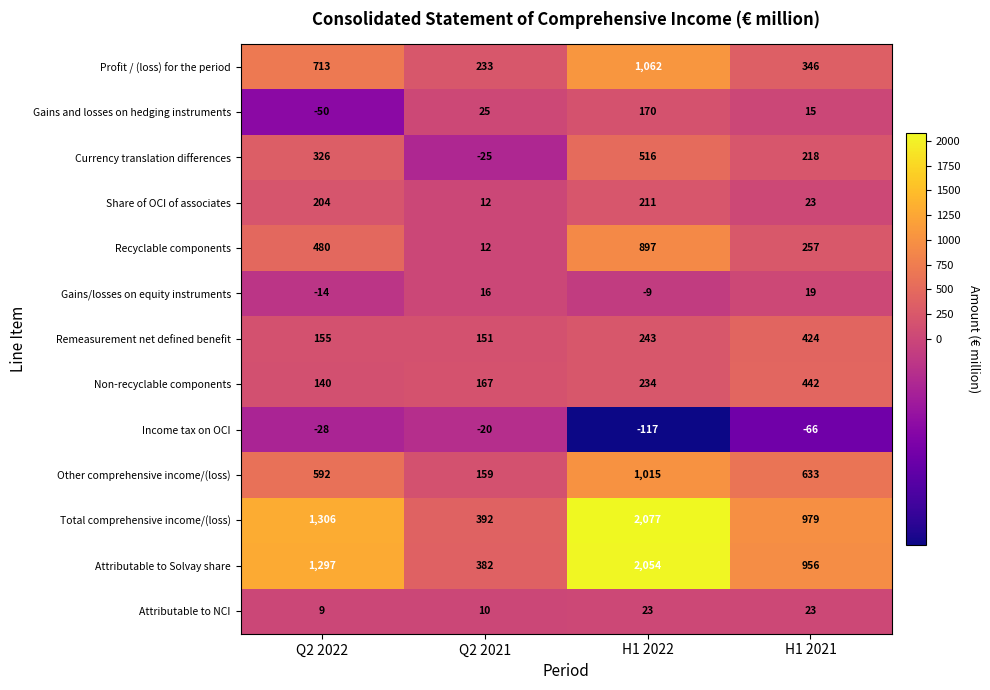

What is the approximate value of Currency translation differences at Q2 2022?

326